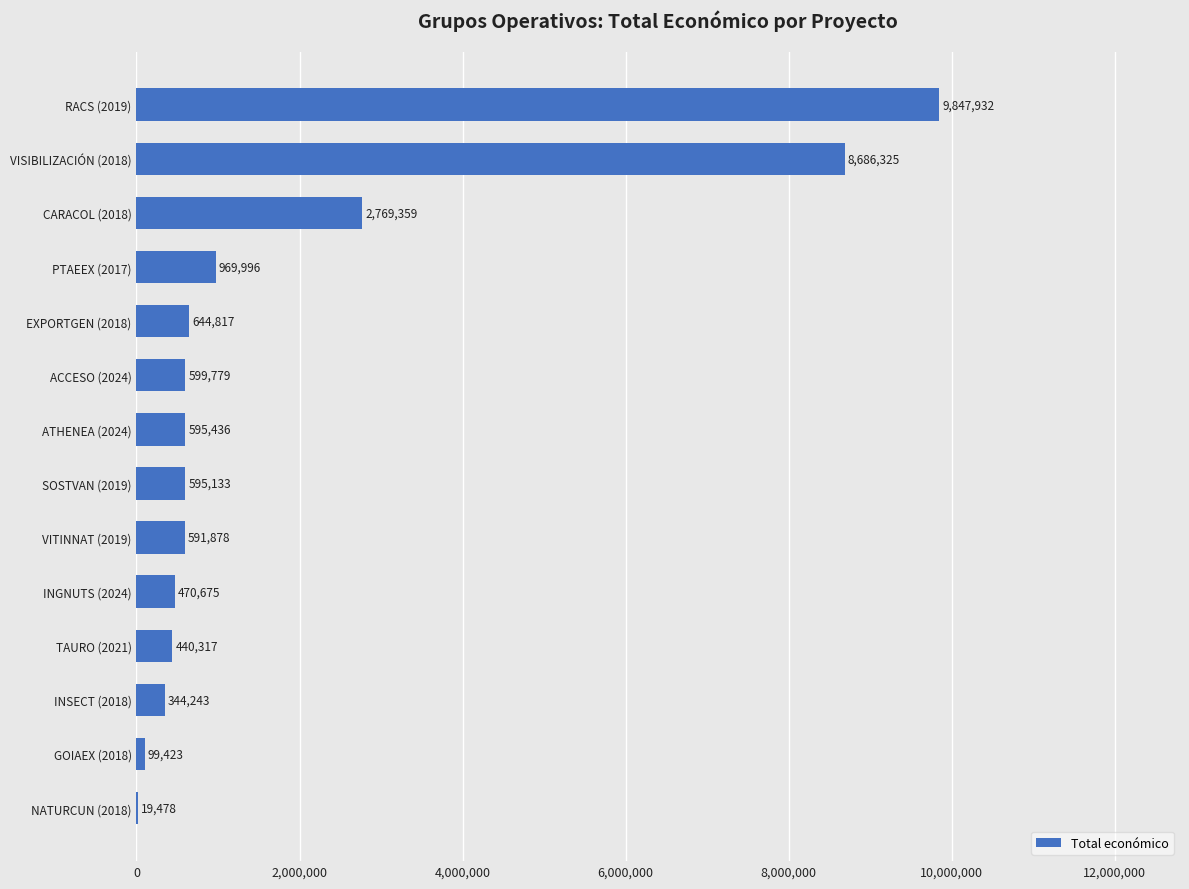

What is the average value?

1905342